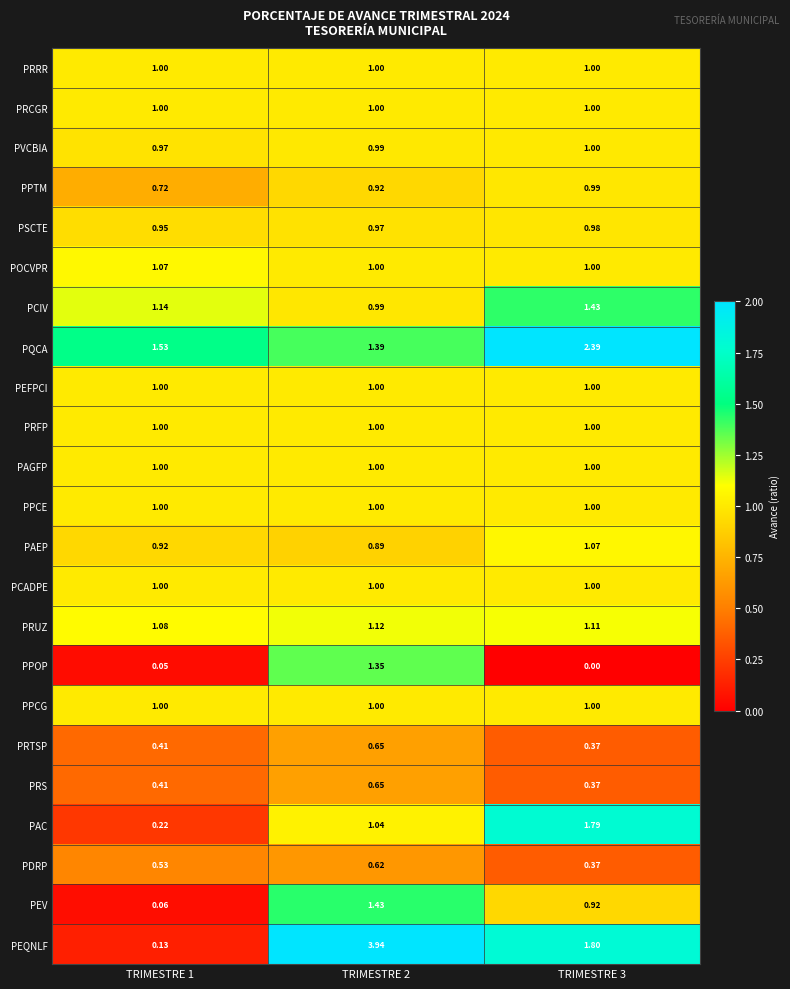

Is the value of PEV at TRIMESTRE 1 greater than the value of PDRP at TRIMESTRE 2?

No